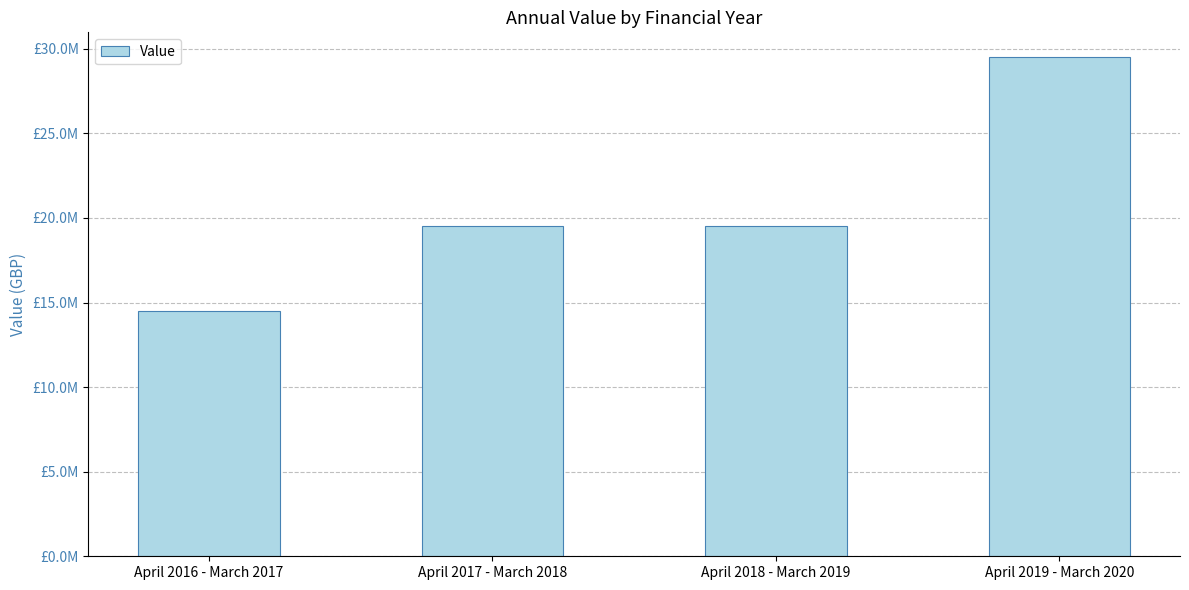

Approximately how many times larger is the value at April 2016 - March 2017 compared to April 2019 - March 2020?

0.5